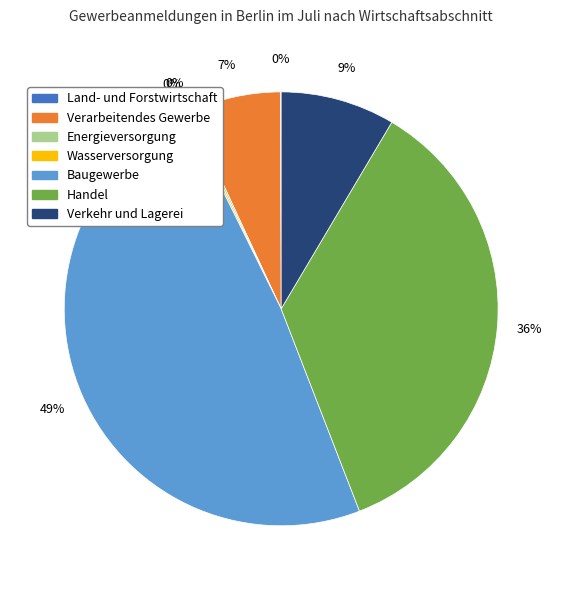

True or false: Handel accounts for 36% of the total.

True